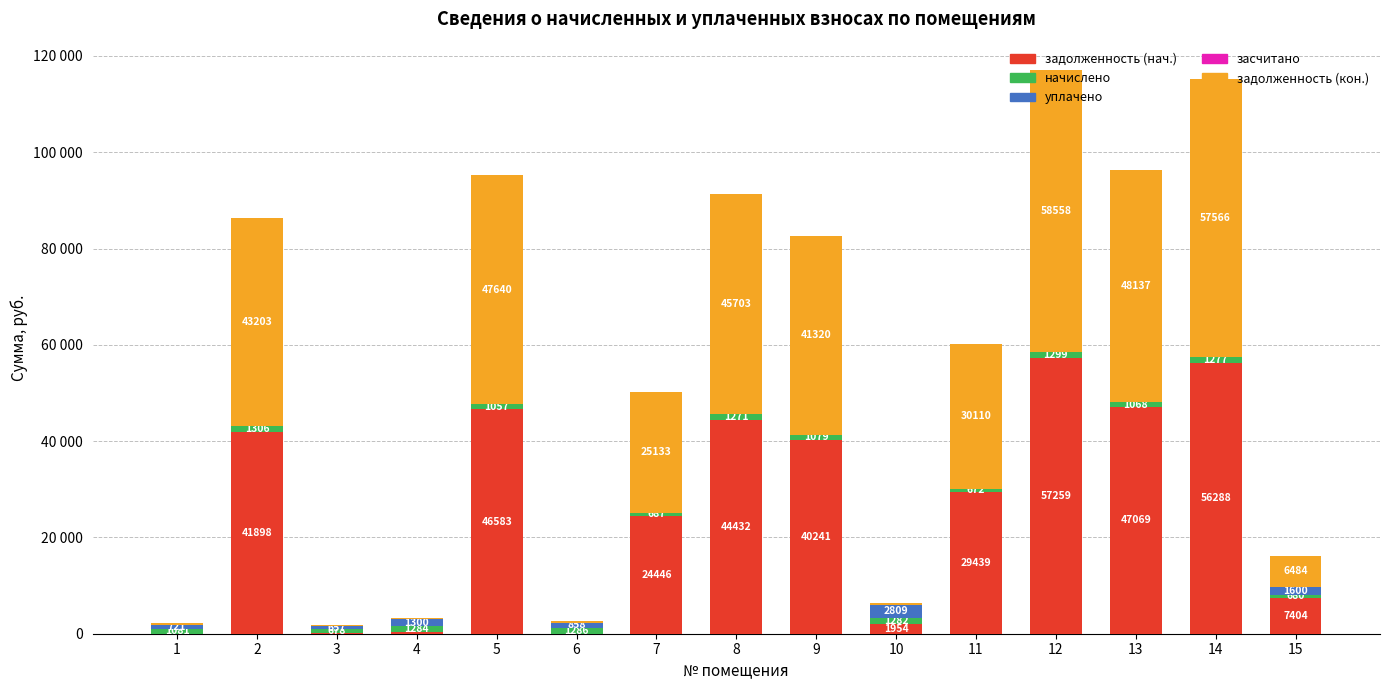

Are the bars horizontal?

No